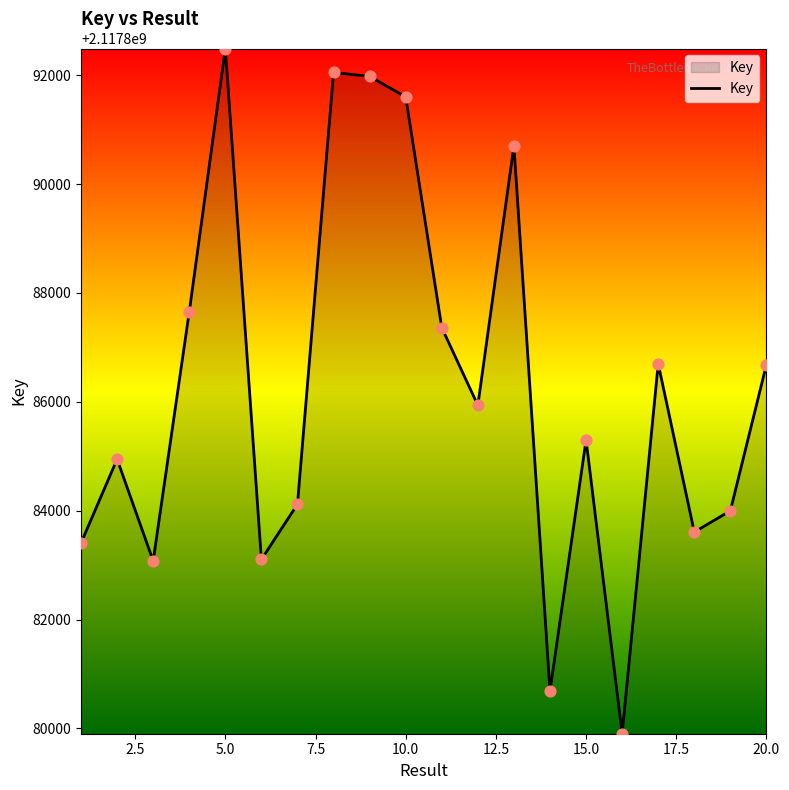

What is the maximum value shown in the chart?

2117892493